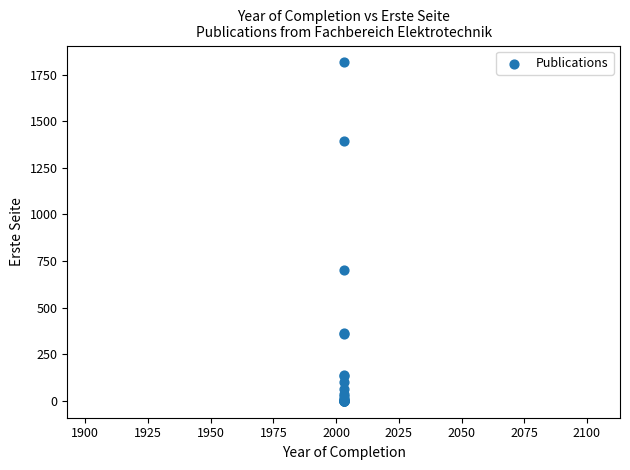

What Y value in the scatter plot is closest to 907?

699